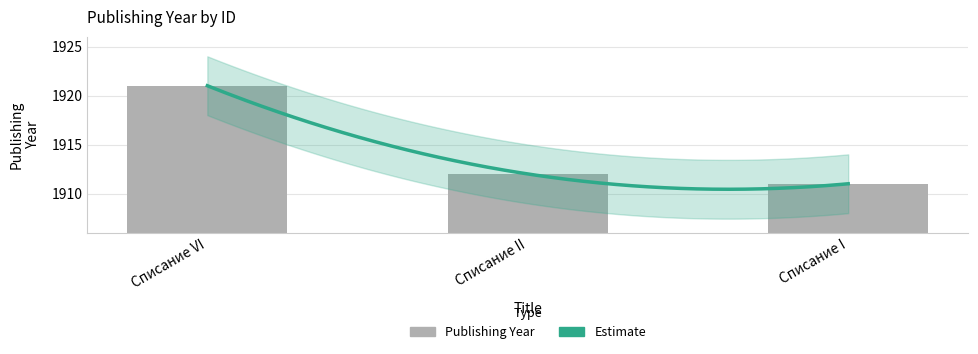

What is the average value?

1915